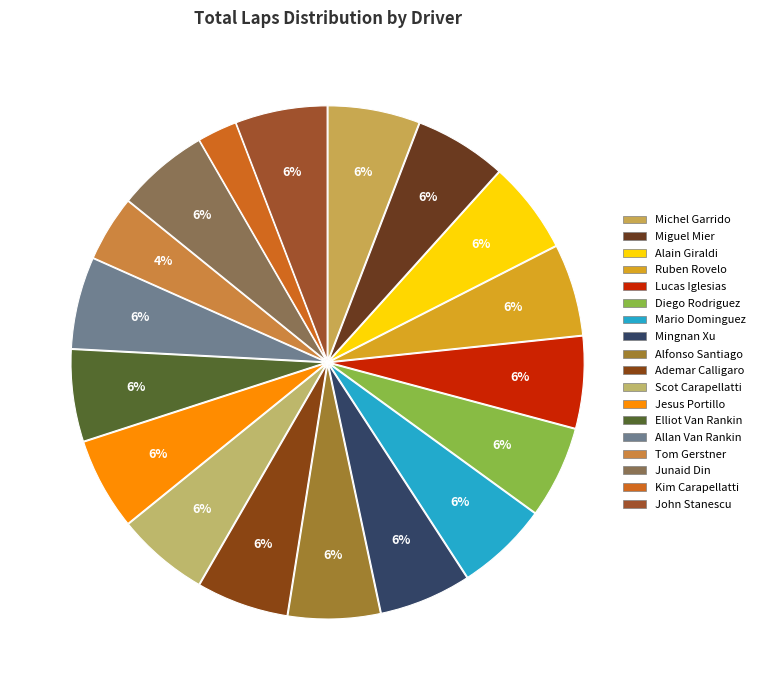

What percentage is the Junaid Din slice, to the nearest percent?

6%